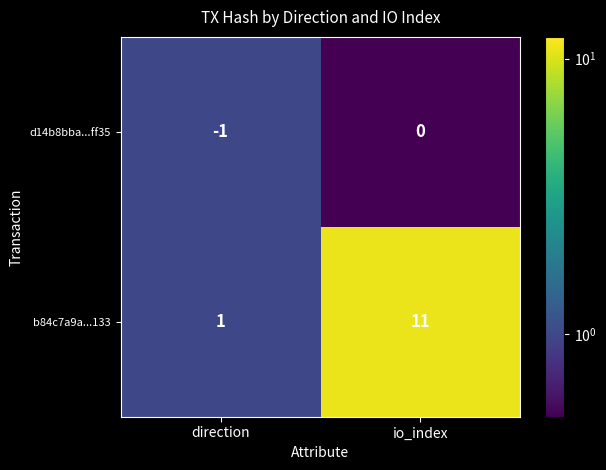

The b84c7a9a...133 series shows 16 at io_index. True or false?

False